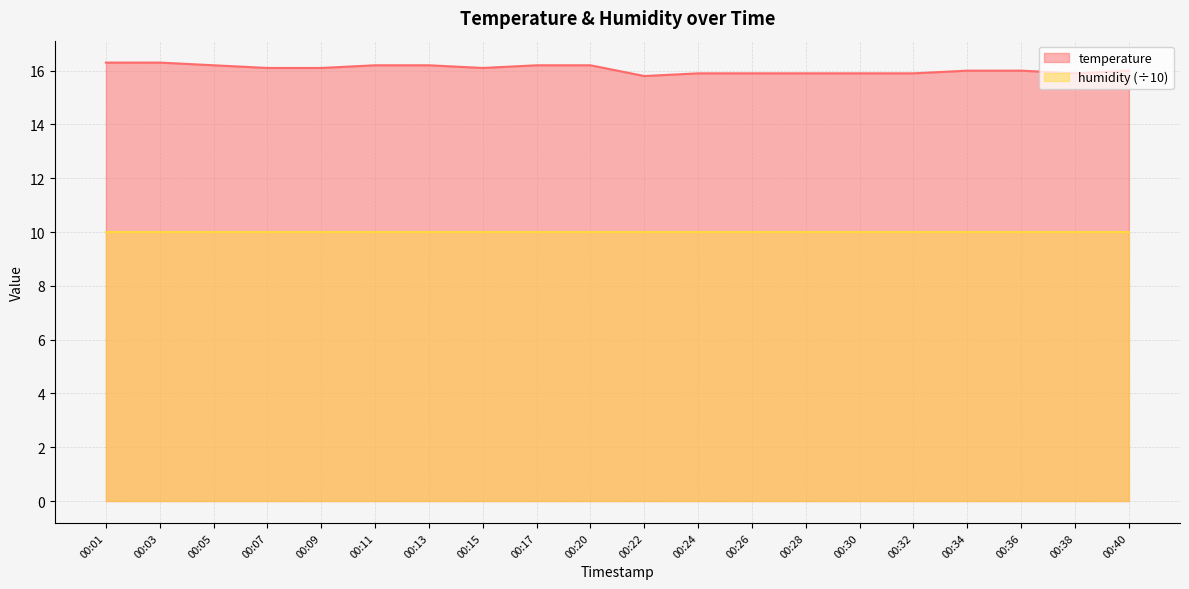

True or false: there are more than 1 points higher than both neighbors.

False